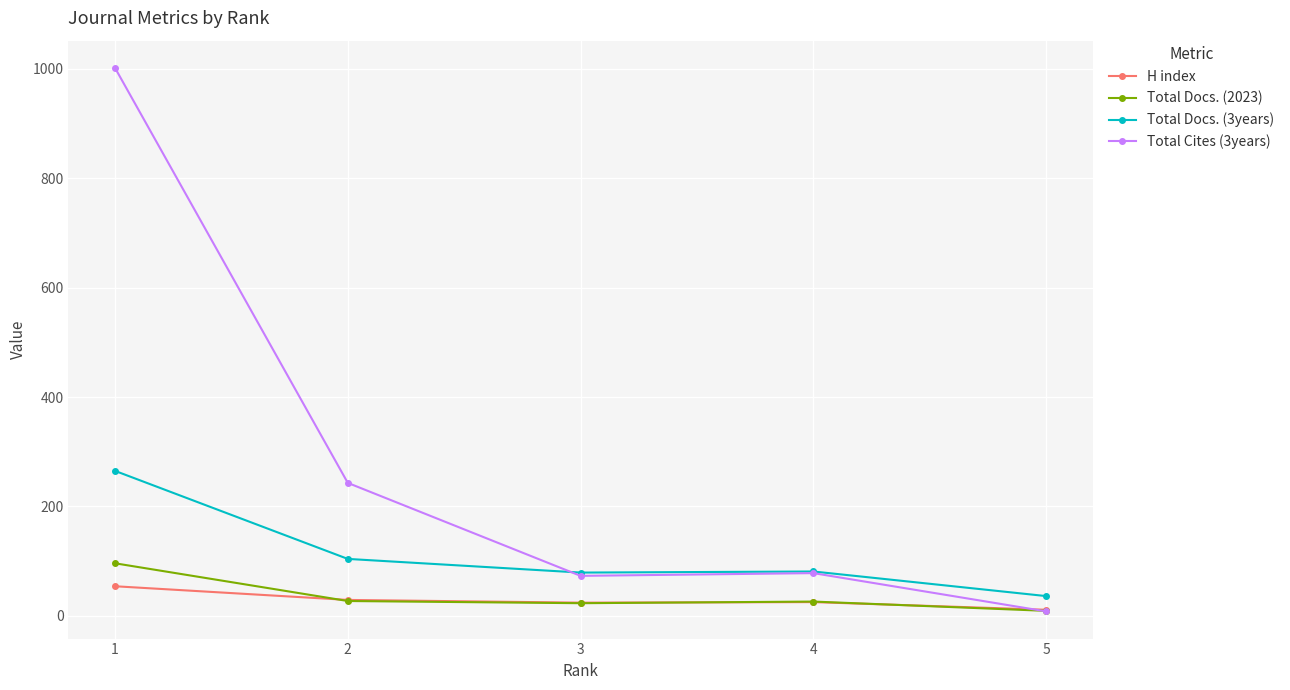

What is the difference between the maximum and minimum values in the Total Docs. (2023) series?

87